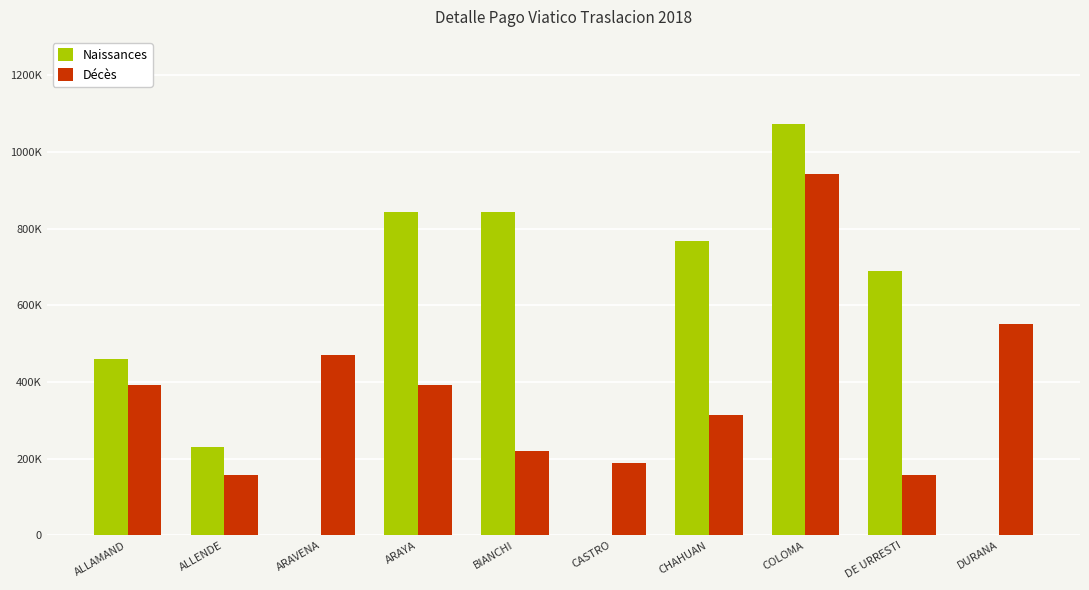

What are all the series names shown in the legend?

Naissances, Décès